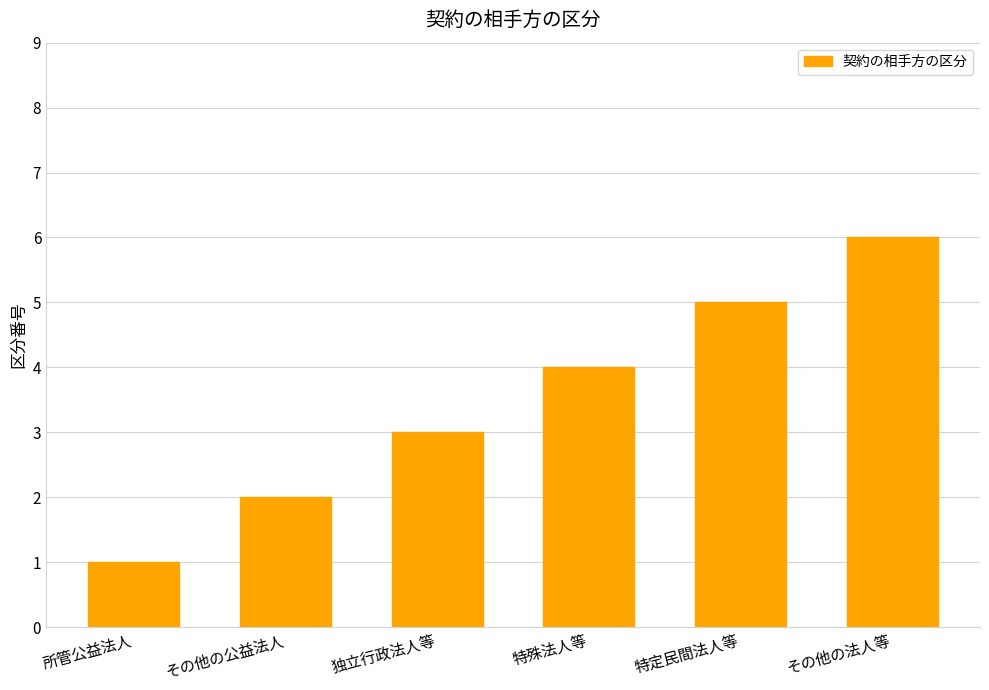

List the labels in order of value, largest first.

その他の法人等, 特定民間法人等, 特殊法人等, 独立行政法人等, その他の公益法人, 所管公益法人